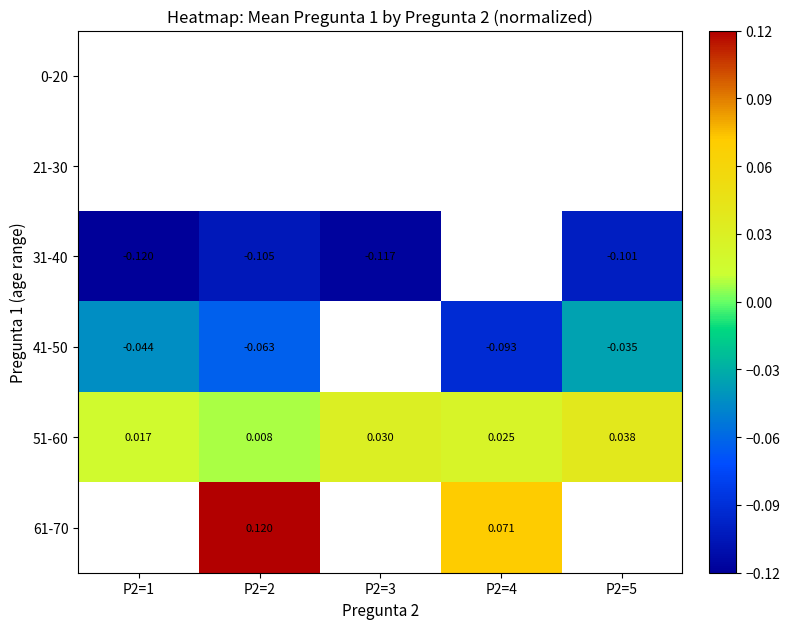

Which series changed the most between P2=1 and P2=4?

41-50